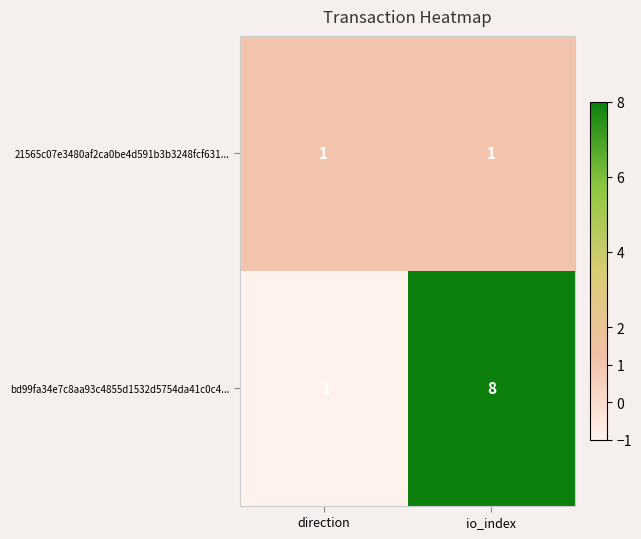

What is the average value of the bd99fa34e7c8aa93c4855d1532d5754da41c0c4... series?

4